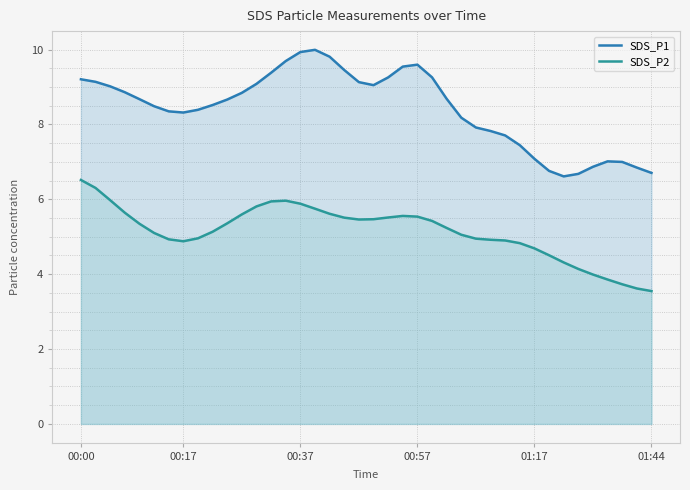

Does the chart display data point markers on the line(s)?

No